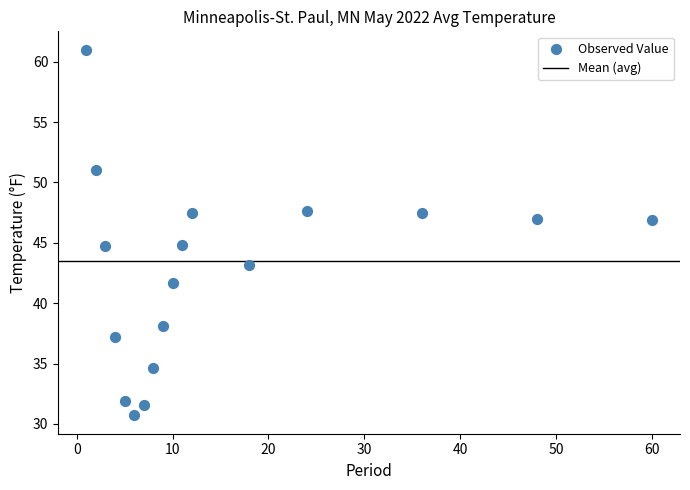

What is the range of Y values (max minus min)?

30.3